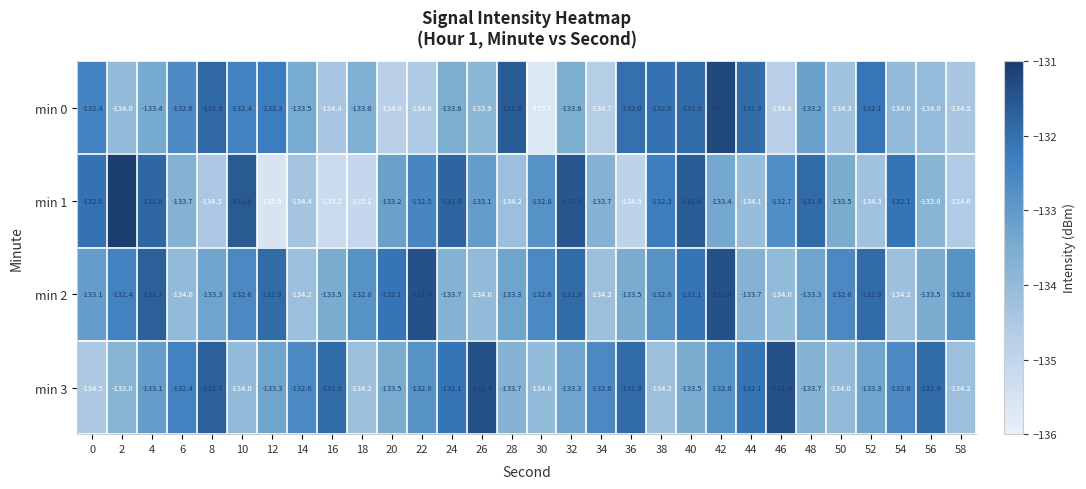

What is the total value across all series at 32?

-530.3